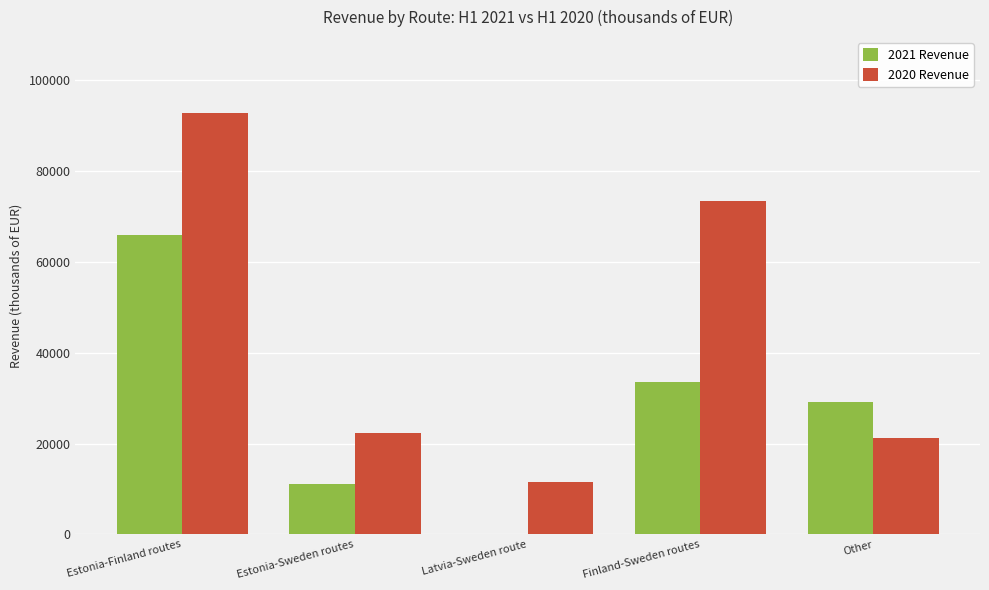

At which label is 2020 Revenue closest to 52127?

Finland-Sweden routes